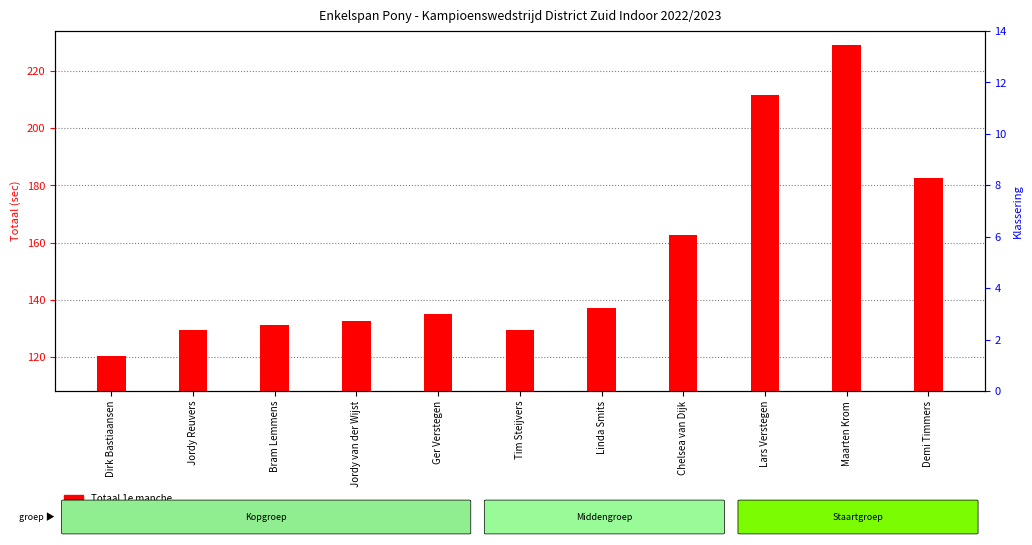

Is the value of Totaal 1e manche at Dirk Bastiaansen greater than the value of Totaal 2e manche at Jordy Reuvers?

No